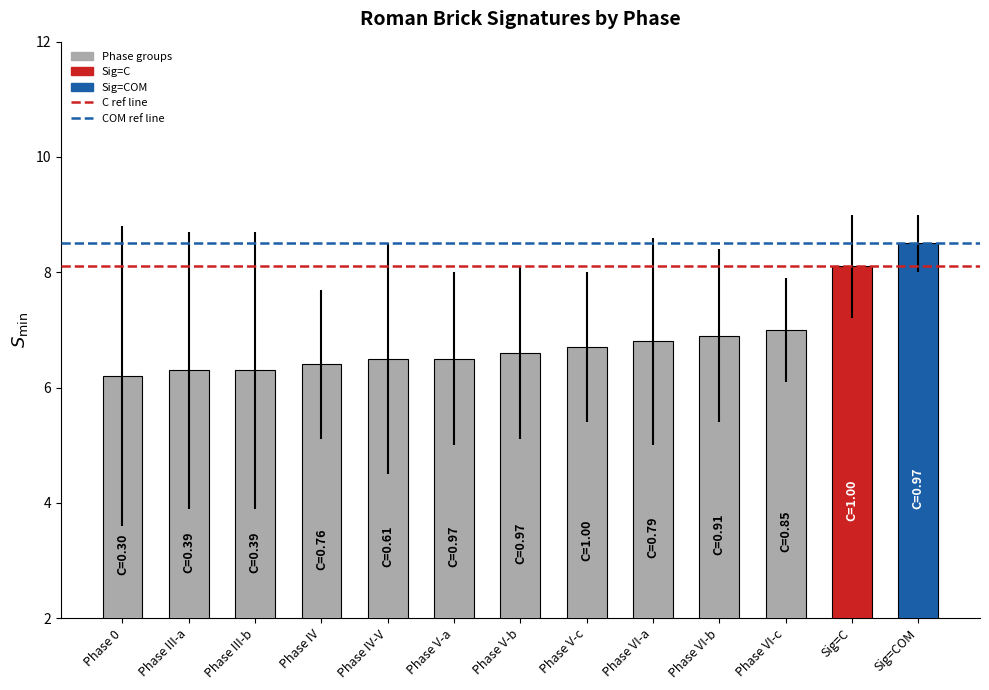

What is the change in value from Phase V-b to Phase VI-c?

+0.4